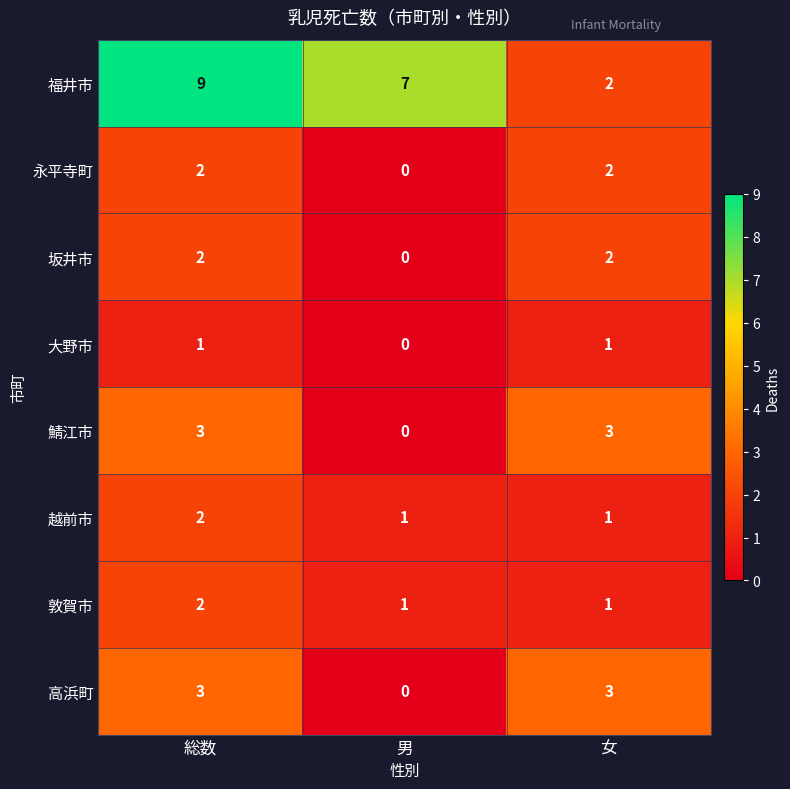

Which series has the widest spread of values?

福井市